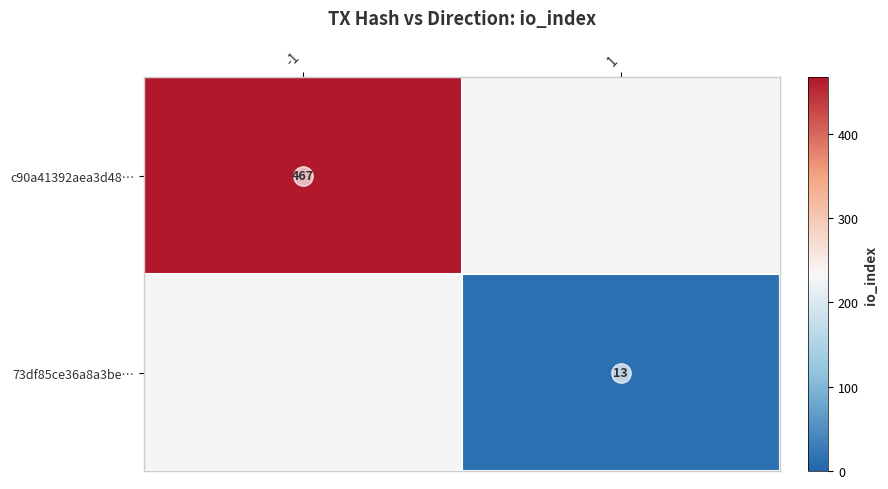

How many series are shown in this chart?

2